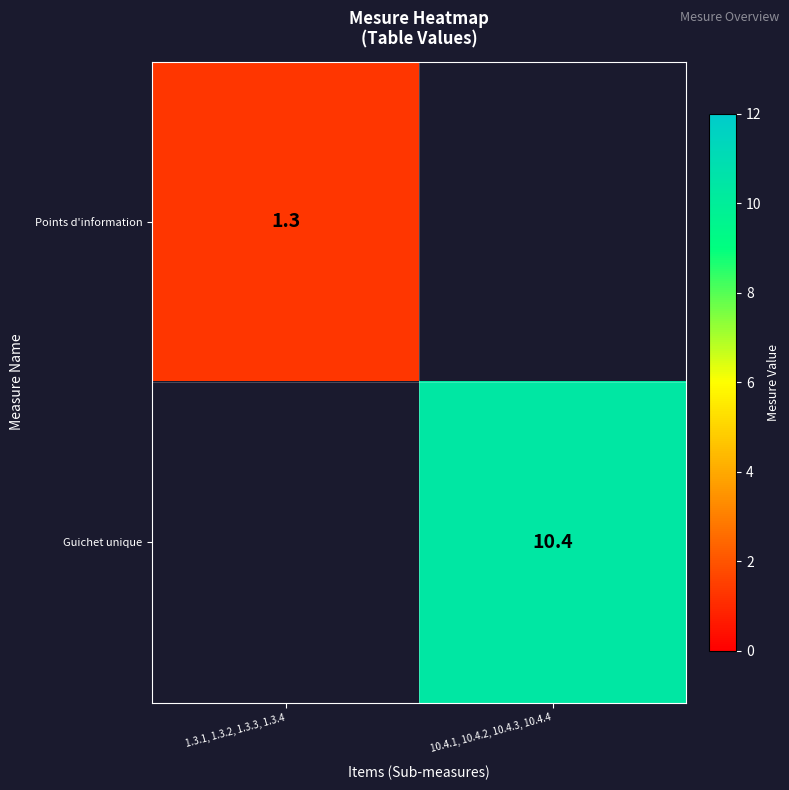

True or false: Guichet unique has a value of 14.7 at 10.4.1, 10.4.2, 10.4.3, 10.4.4.

False